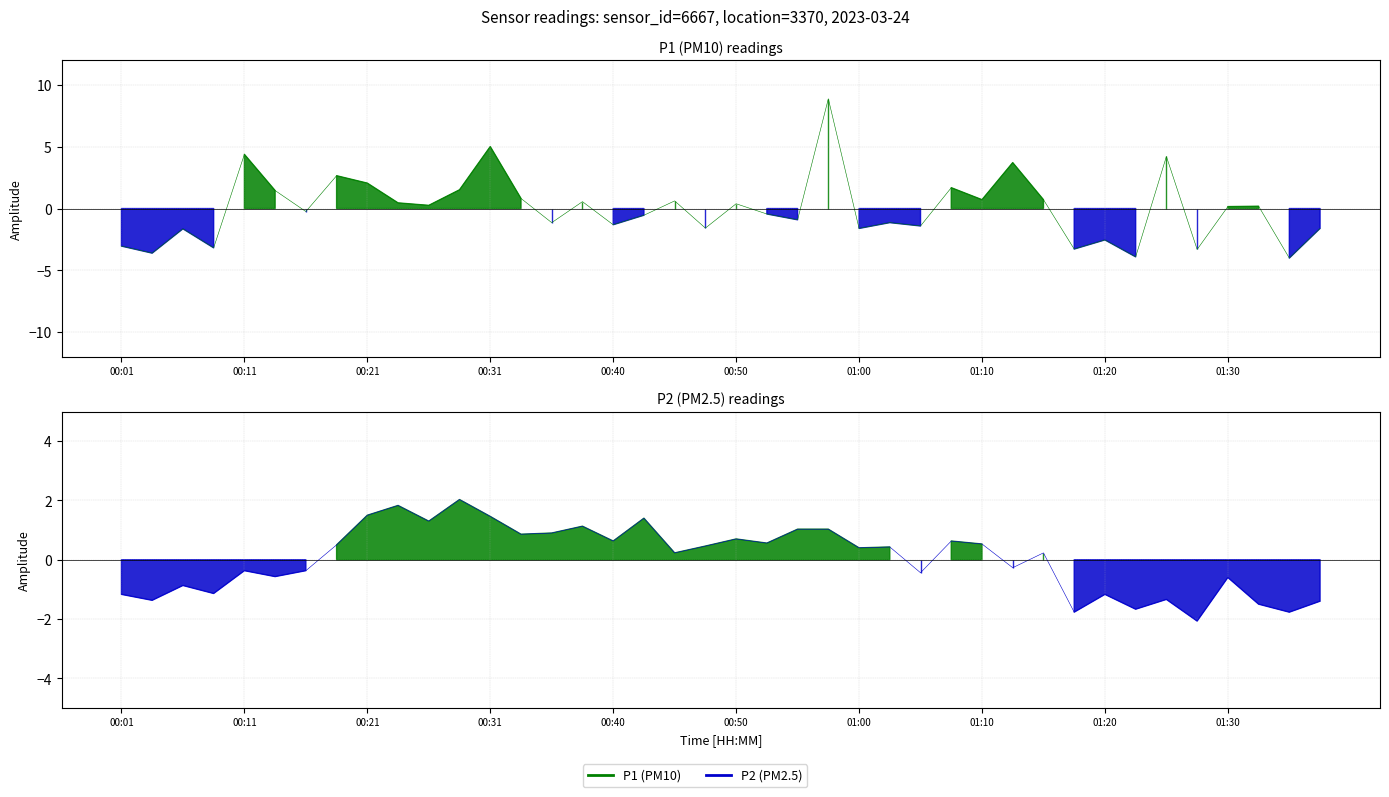

At 01:25, list the series in order from largest to smallest.

P1, P2